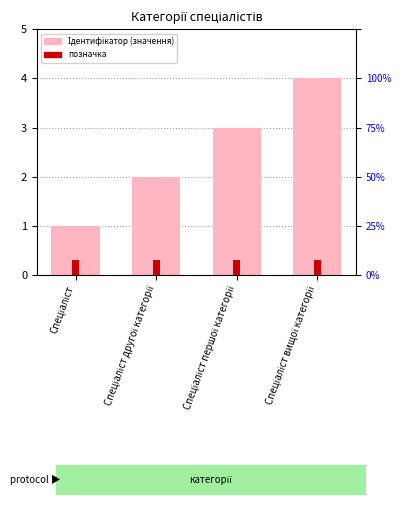

True or false: the data shows 2 at Спеціаліст другої категорії.

True